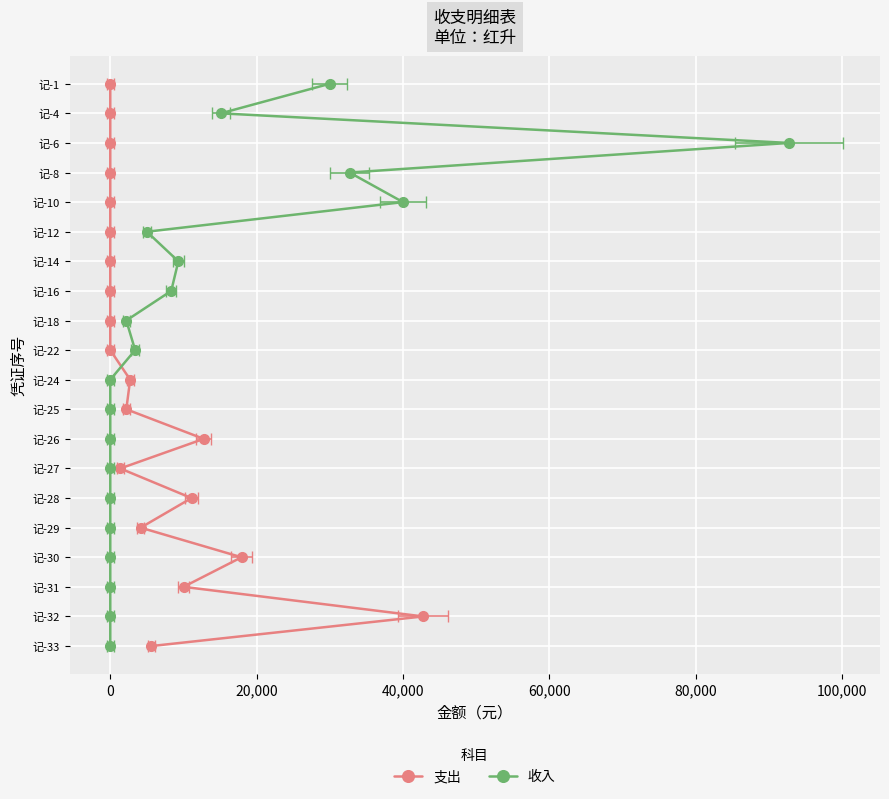

True or false: 收入 and 支出 cross at least once.

False